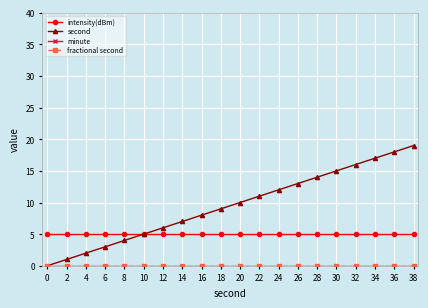

Does the chart have visible grid lines?

Yes